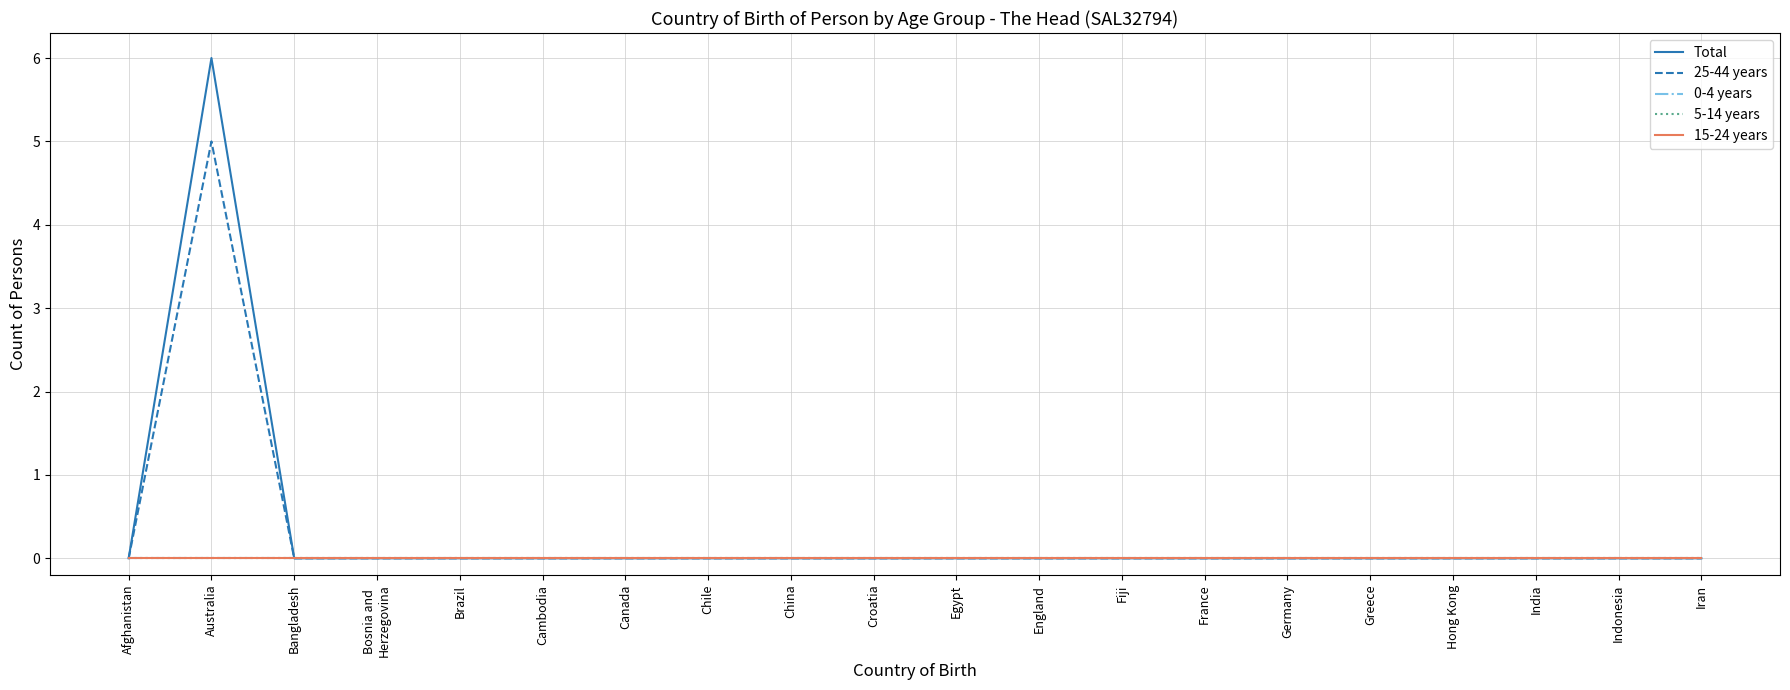

Where is 15-24 years nearest to the value 0?

Afghanistan